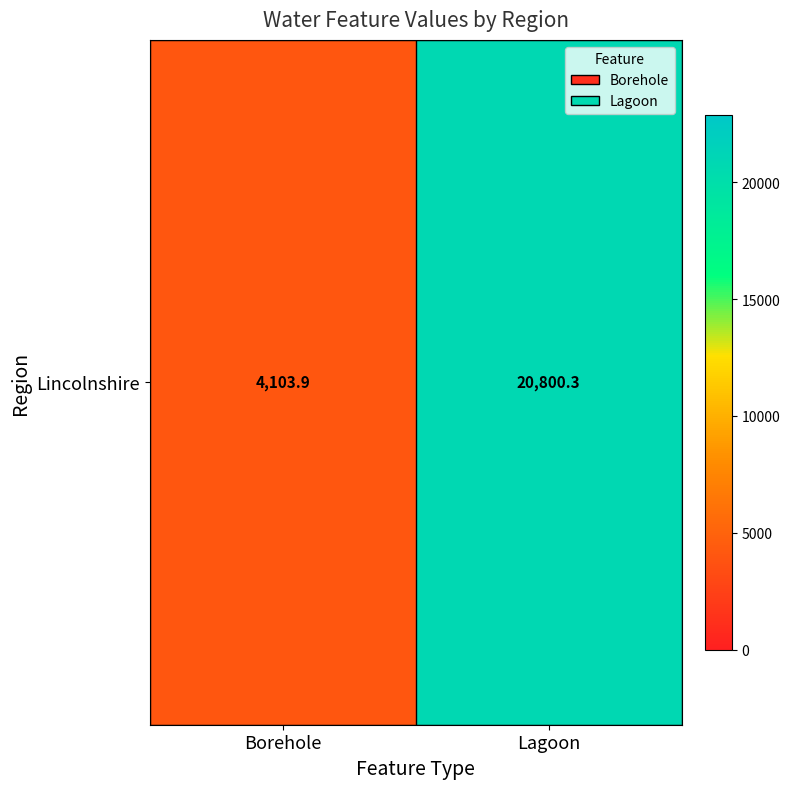

Is it true that the value at Borehole is 913.7?

False